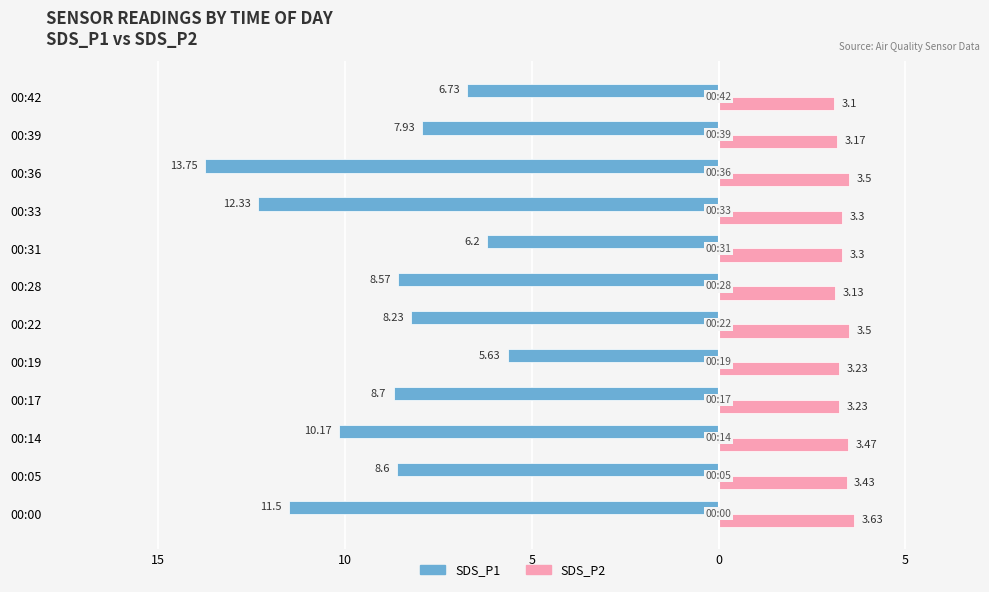

What is the value of the SDS_P2 (P2 size) bar at the 11th from the left?

3.4